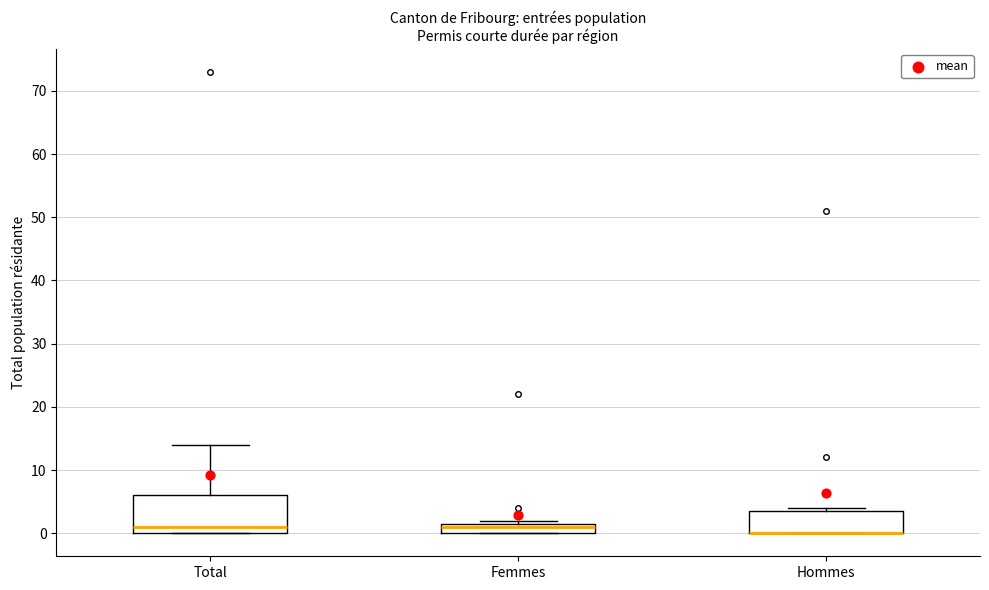

Which box is the tallest, from its lower edge to its upper edge?

Total